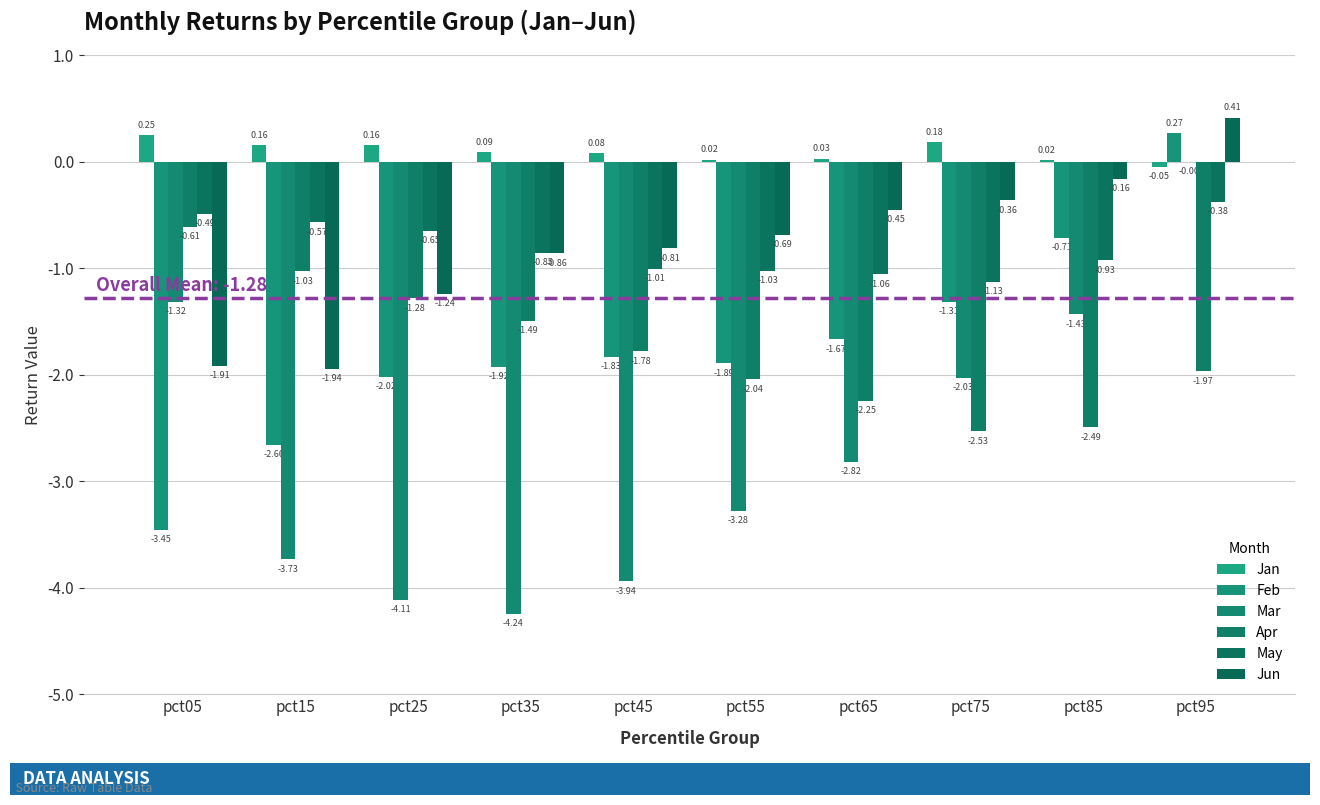

Read the May value at pct05.

-0.5